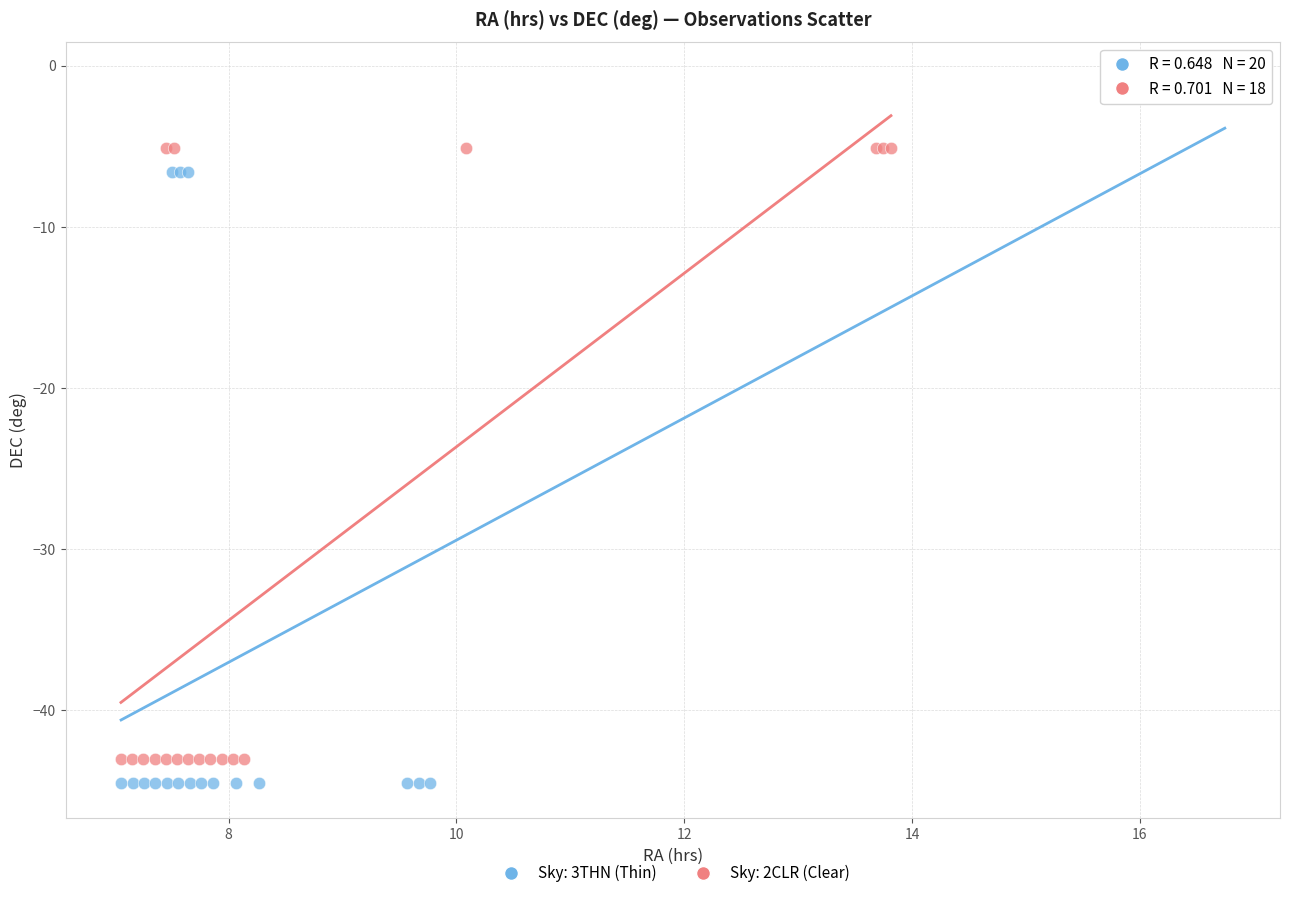

Which series contains the highest Y value?

Sky: 3THN (Thin)